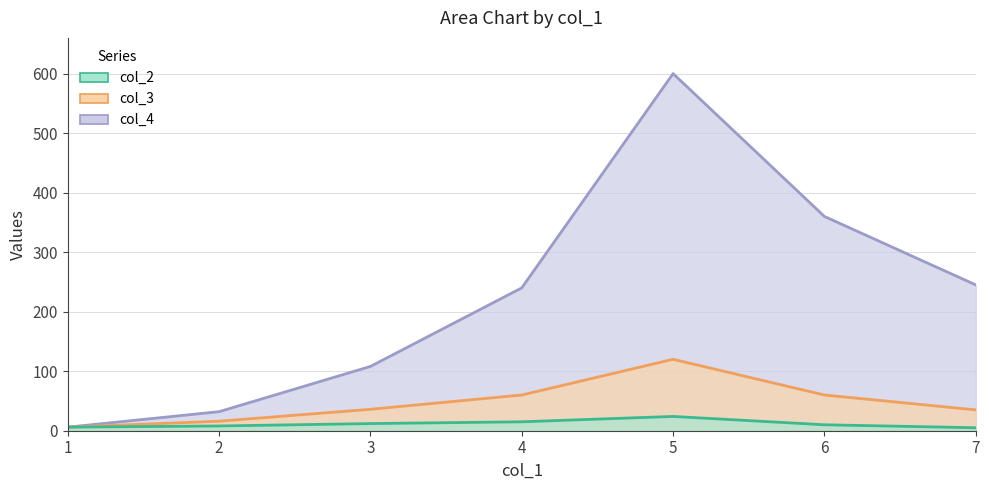

What is the value of the col_3 point at the 2nd from the left?

16